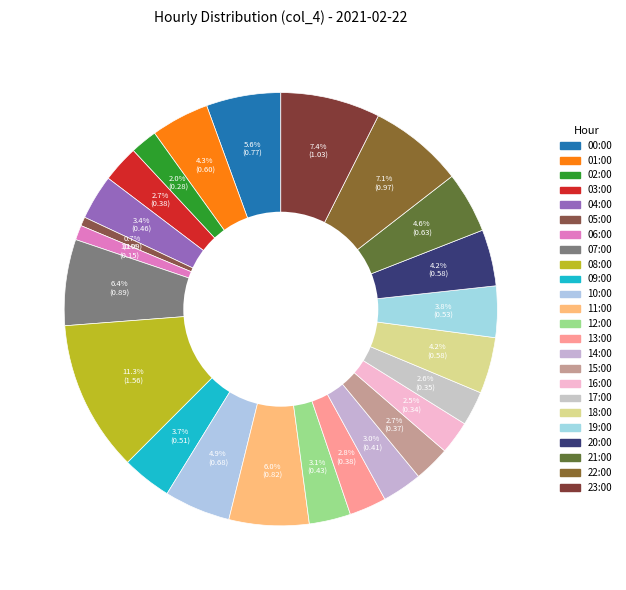

What percentage is the 16:00 slice, to the nearest percent?

2%